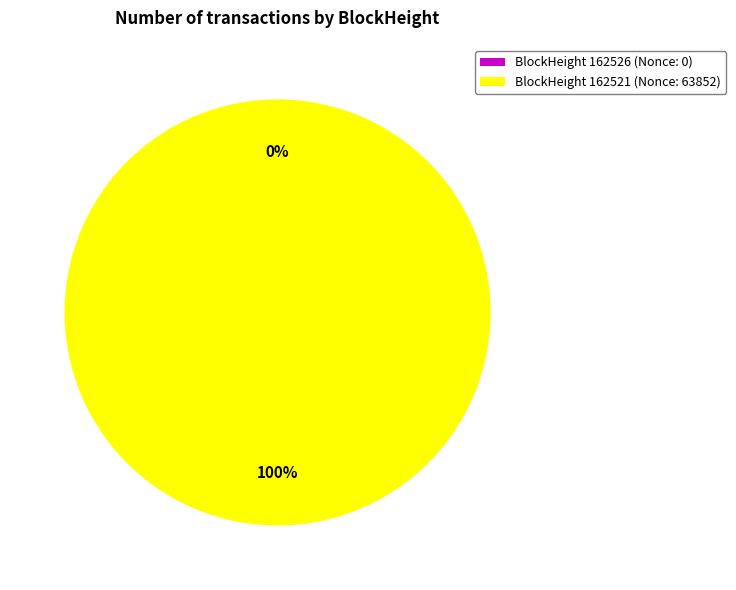

Between 162521 and 162526, which is larger?

162521